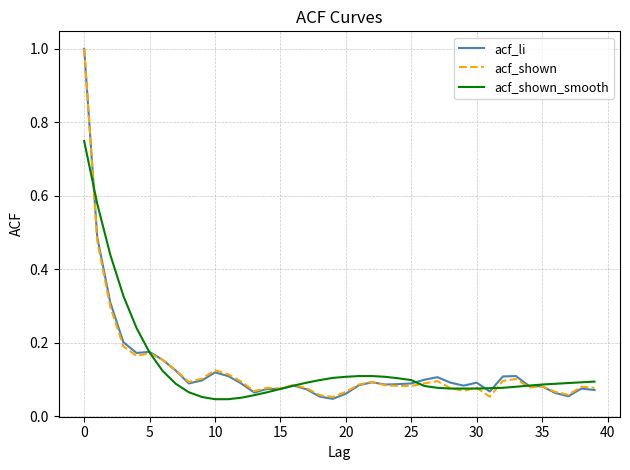

What is the greatest value displayed?

1.0